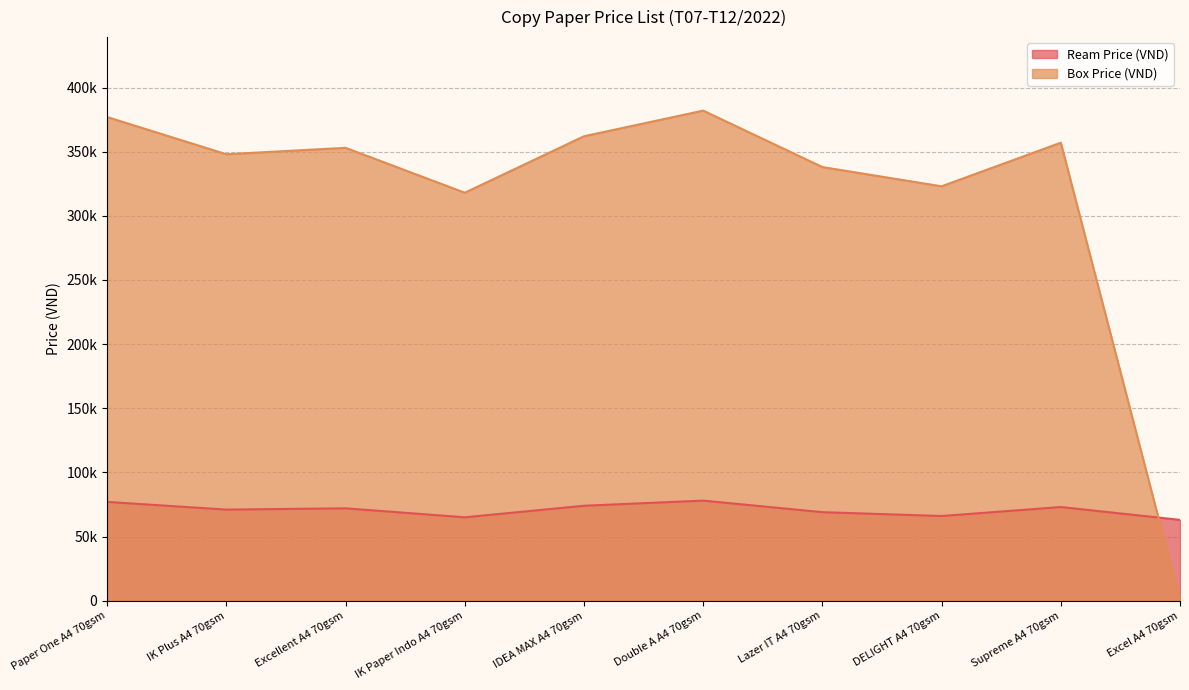

At which category is the sum across all series the highest?

Double A A4 70gsm